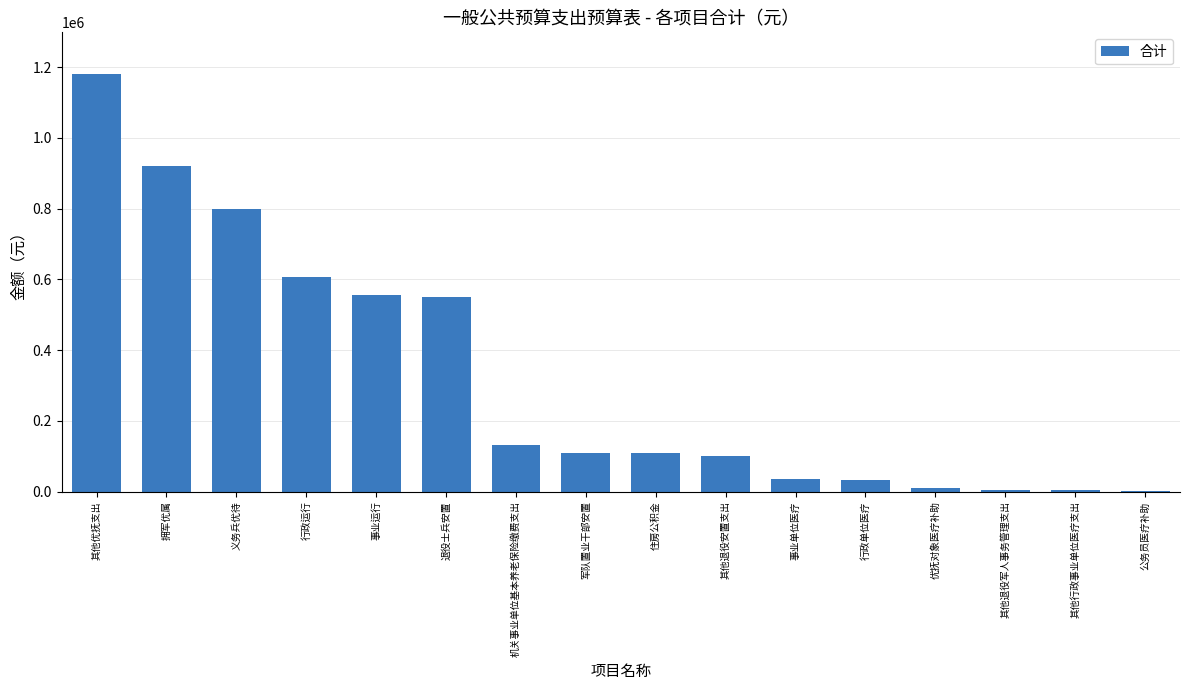

What is the ratio of the value at 其他行政事业单位医疗支出 to the value at 优抚对象医疗补助?

0.4